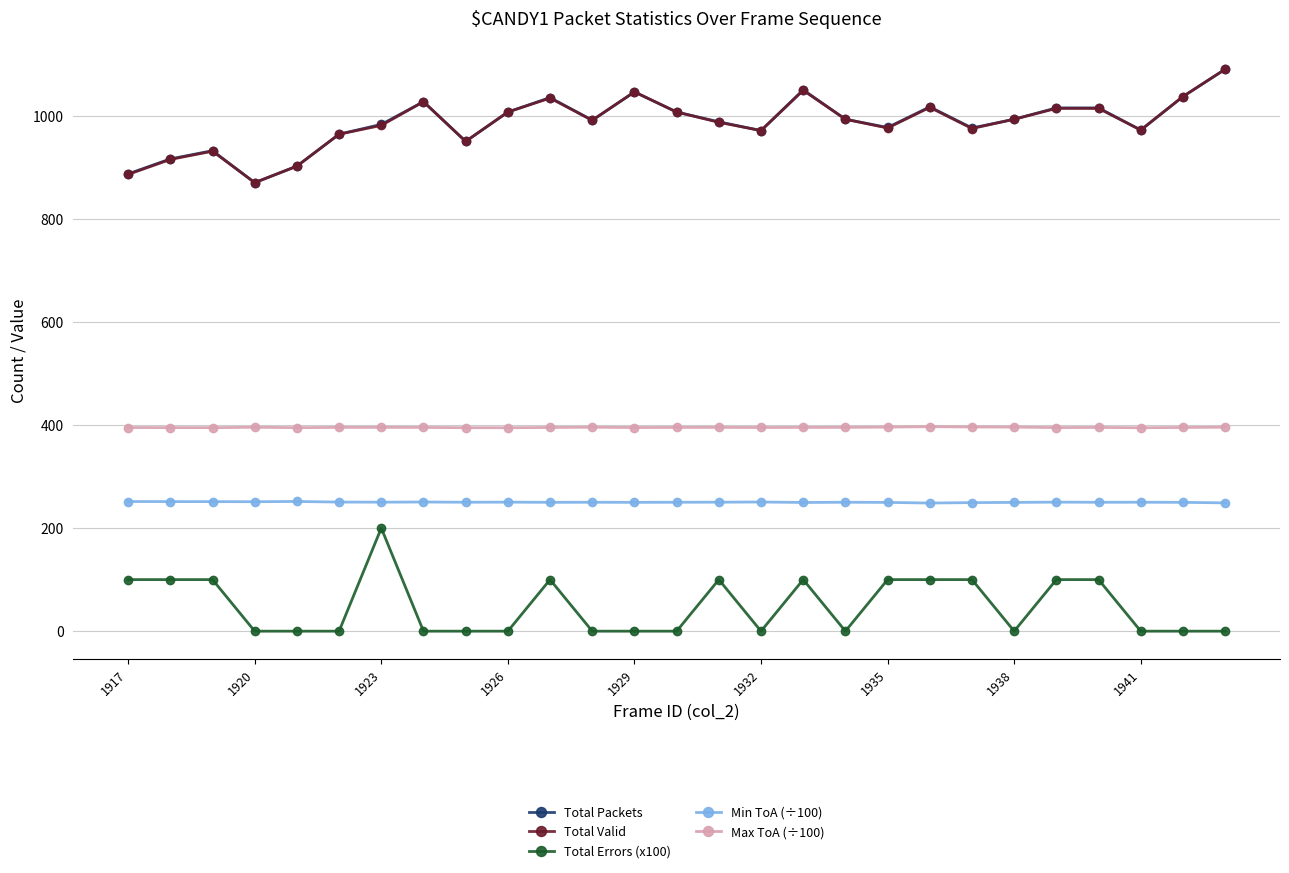

What is the greatest value displayed?

1090.0